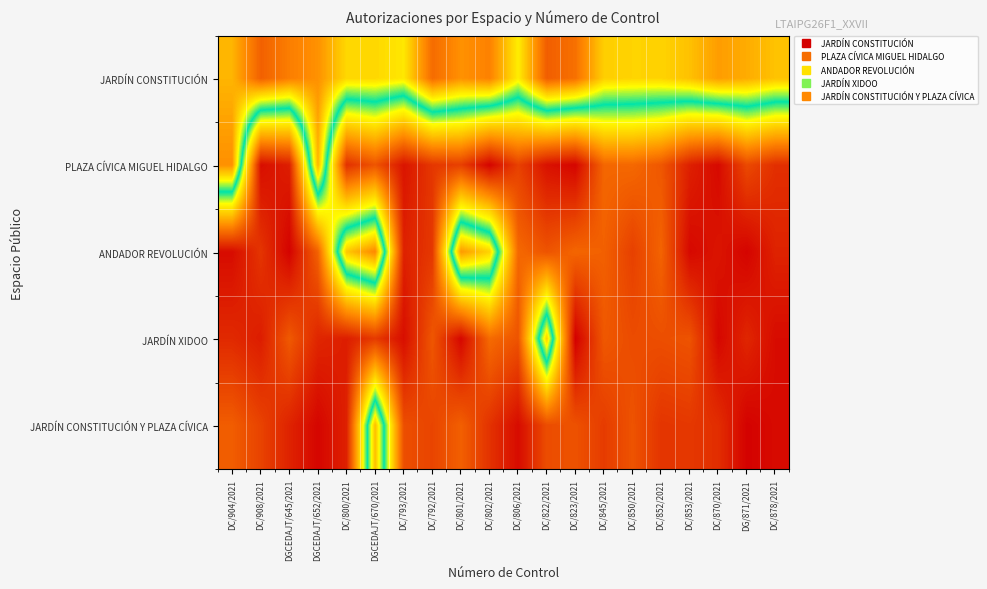

Reading left to right, transcribe all the data shown in this chart.

JARDÍN CONSTITUCIÓN: DC/904/2021=1.1	DC/908/2021=1.3	DGCEDAJT/645/2021=1.2	DGCEDAJT/652/2021=1.2	DC/800/2021=1.0	DGCEDAJT/670/2021=1.0	DC/793/2021=1.0	DC/792/2021=1.3	DC/801/2021=1.2	DC/802/2021=1.2	DC/806/2021=1.0	DC/822/2021=1.3	DC/823/2021=1.2	DC/845/2021=1.1	DC/850/2021=1.1	DC/852/2021=1.1	DC/853/2021=1.1	DC/870/2021=1.2	DG/871/2021=1.1	DC/878/2021=1.1
PLAZA CÍVICA MIGUEL HIDALGO: DC/904/2021=1.2	DC/908/2021=0.0	DGCEDAJT/645/2021=0.1	DGCEDAJT/652/2021=1.1	DC/800/2021=0.1	DGCEDAJT/670/2021=0.2	DC/793/2021=0.1	DC/792/2021=0.2	DC/801/2021=0.2	DC/802/2021=0.0	DC/806/2021=0.2	DC/822/2021=0.1	DC/823/2021=0.0	DC/845/2021=0.3	DC/850/2021=0.3	DC/852/2021=0.2	DC/853/2021=0.1	DC/870/2021=0.0	DG/871/2021=0.2	DC/878/2021=0.1
ANDADOR REVOLUCIÓN: DC/904/2021=0.0	DC/908/2021=0.1	DGCEDAJT/645/2021=0.0	DGCEDAJT/652/2021=0.3	DC/800/2021=1.1	DGCEDAJT/670/2021=1.2	DC/793/2021=0.1	DC/792/2021=0.2	DC/801/2021=1.2	DC/802/2021=1.1	DC/806/2021=0.3	DC/822/2021=0.2	DC/823/2021=0.3	DC/845/2021=0.3	DC/850/2021=0.2	DC/852/2021=0.3	DC/853/2021=0.0	DC/870/2021=0.1	DG/871/2021=0.0	DC/878/2021=0.1
JARDÍN XIDOO: DC/904/2021=0.1	DC/908/2021=0.1	DGCEDAJT/645/2021=0.2	DGCEDAJT/652/2021=0.1	DC/800/2021=0.1	DGCEDAJT/670/2021=0.2	DC/793/2021=0.0	DC/792/2021=0.2	DC/801/2021=0.0	DC/802/2021=0.3	DC/806/2021=0.2	DC/822/2021=1.1	DC/823/2021=0.0	DC/845/2021=0.2	DC/850/2021=0.2	DC/852/2021=0.2	DC/853/2021=0.2	DC/870/2021=0.0	DG/871/2021=0.1	DC/878/2021=0.0
JARDÍN CONSTITUCIÓN Y PLAZA CÍVICA: DC/904/2021=0.3	DC/908/2021=0.2	DGCEDAJT/645/2021=0.1	DGCEDAJT/652/2021=0.0	DC/800/2021=0.1	DGCEDAJT/670/2021=1.1	DC/793/2021=0.2	DC/792/2021=0.2	DC/801/2021=0.3	DC/802/2021=0.1	DC/806/2021=0.0	DC/822/2021=0.2	DC/823/2021=0.2	DC/845/2021=0.2	DC/850/2021=0.2	DC/852/2021=0.1	DC/853/2021=0.2	DC/870/2021=0.1	DG/871/2021=0.0	DC/878/2021=0.0